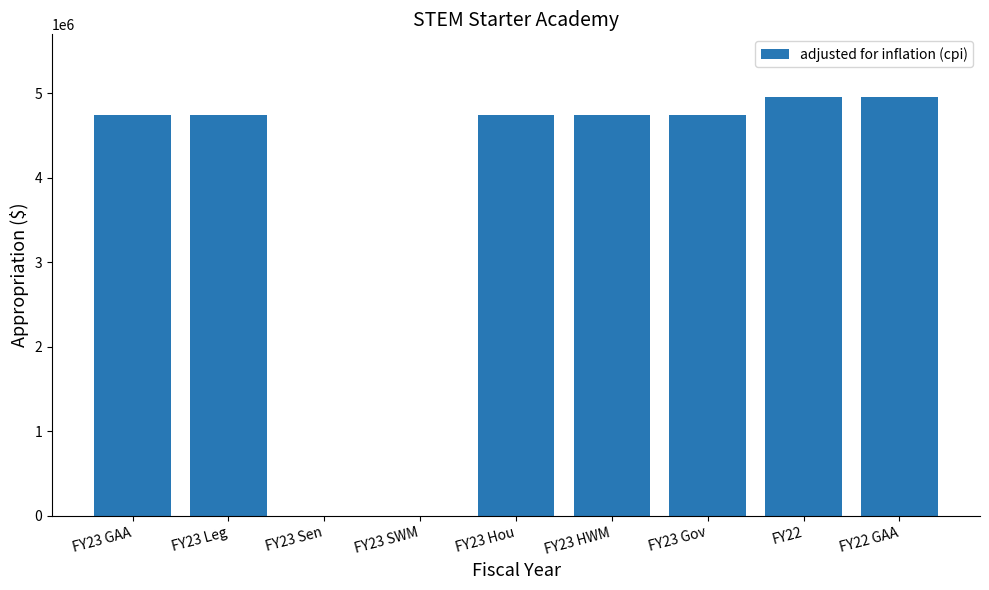

Which has a higher value, FY22 or FY23 GAA?

FY22